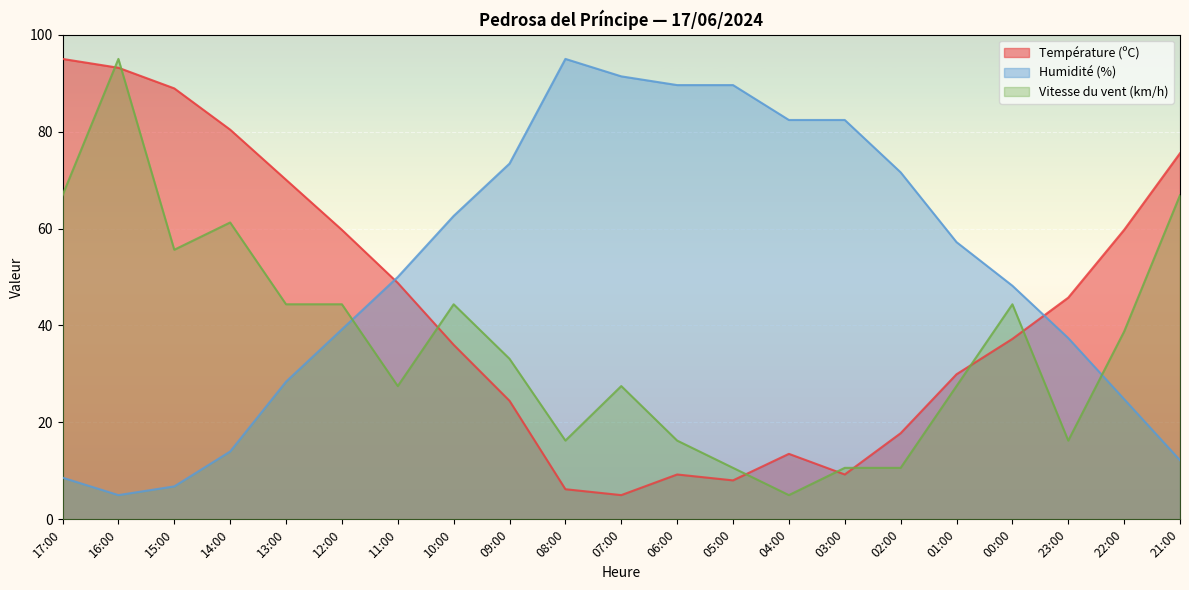

How many interior local valleys does the Vitesse du vent (km/h) series have?

5